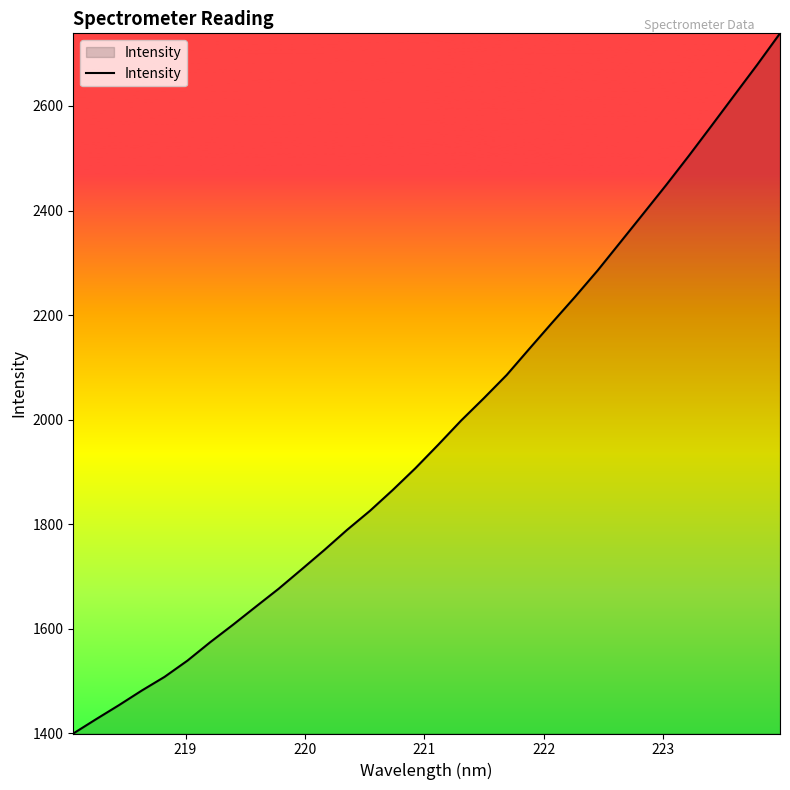

What is the smallest value displayed?

1400.0